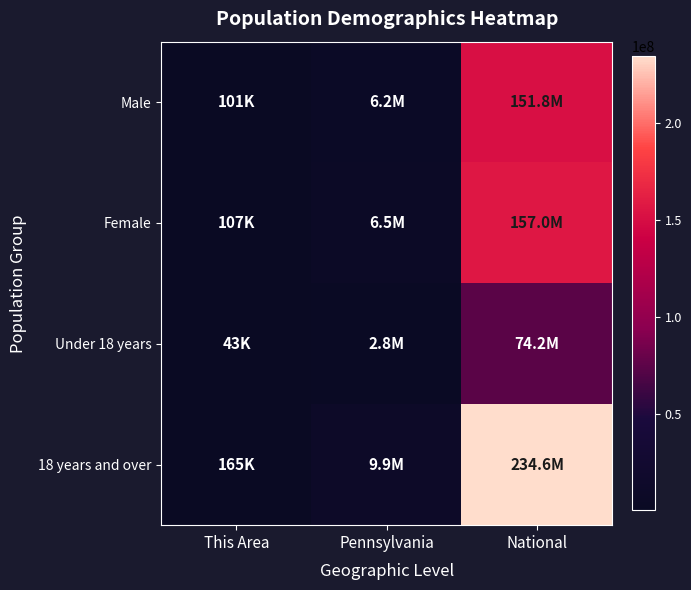

At how many categories does at least one series exceed 104423490?

1